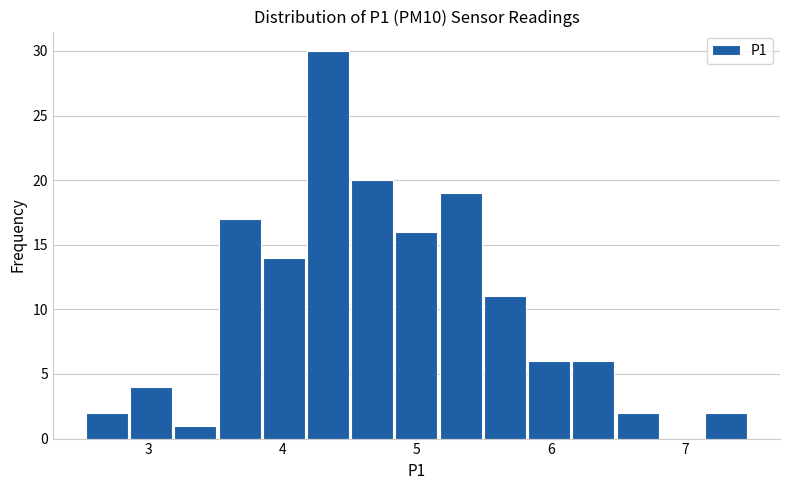

Around what value on the x-axis is the tallest bar? Give the approximate position of its centre, as read against the axis.

4.3